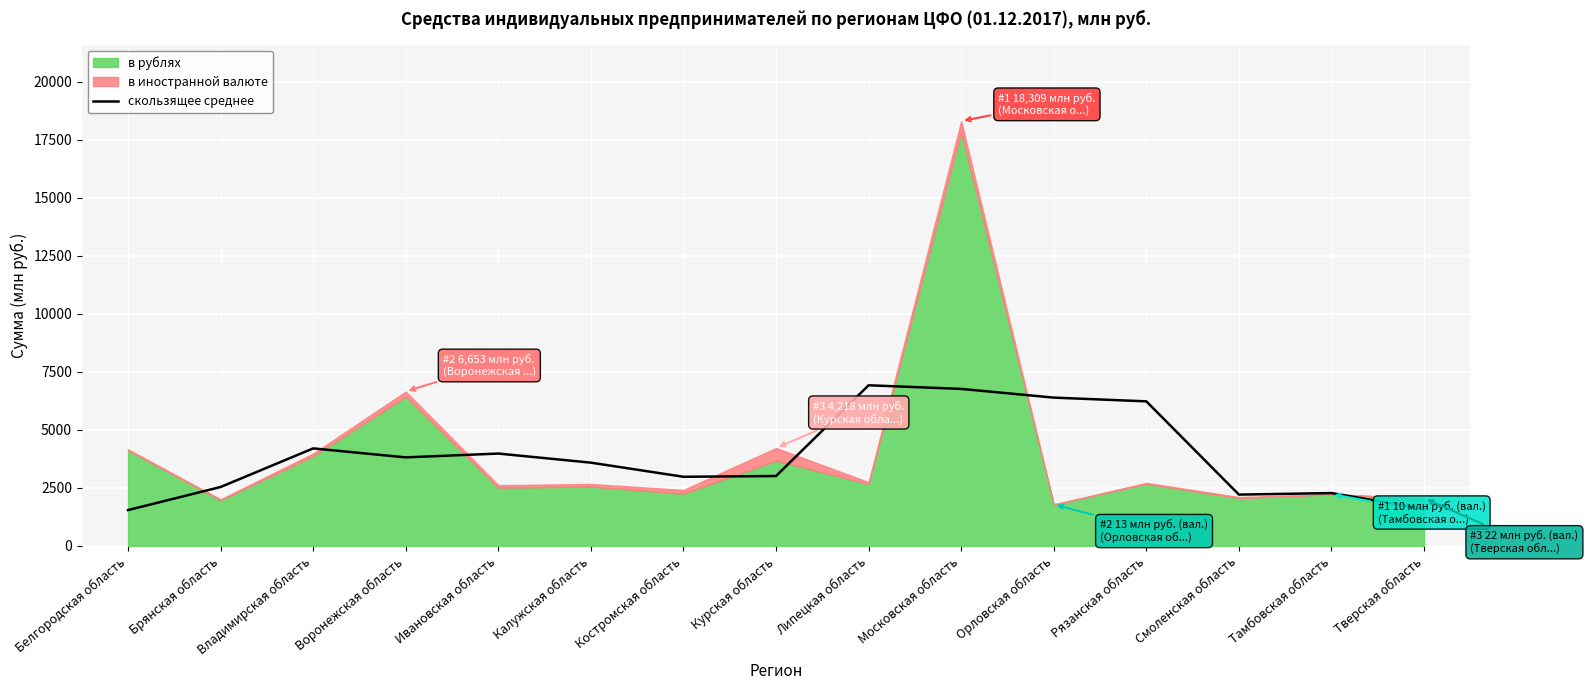

What is the maximum value for скользящее среднее?

6921.5